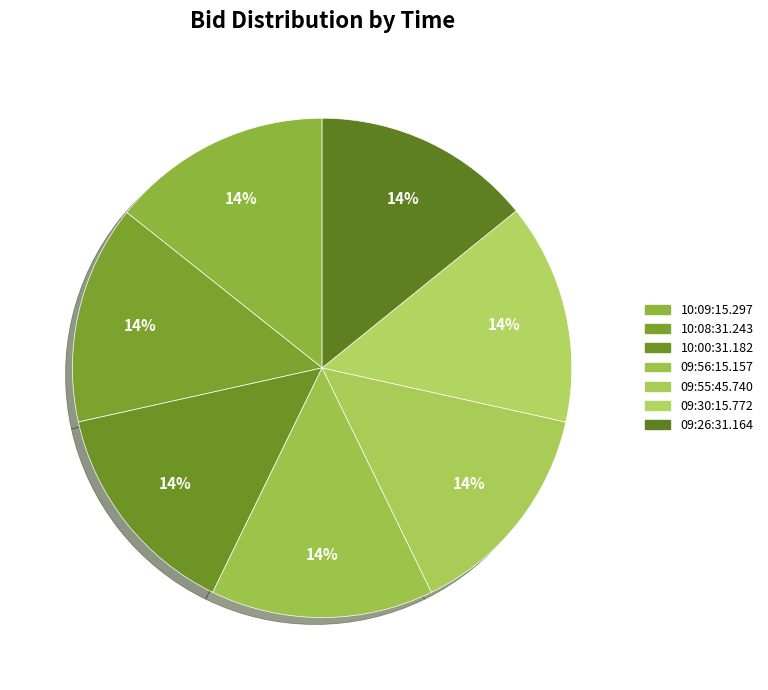

Count the number of slices in the pie.

7